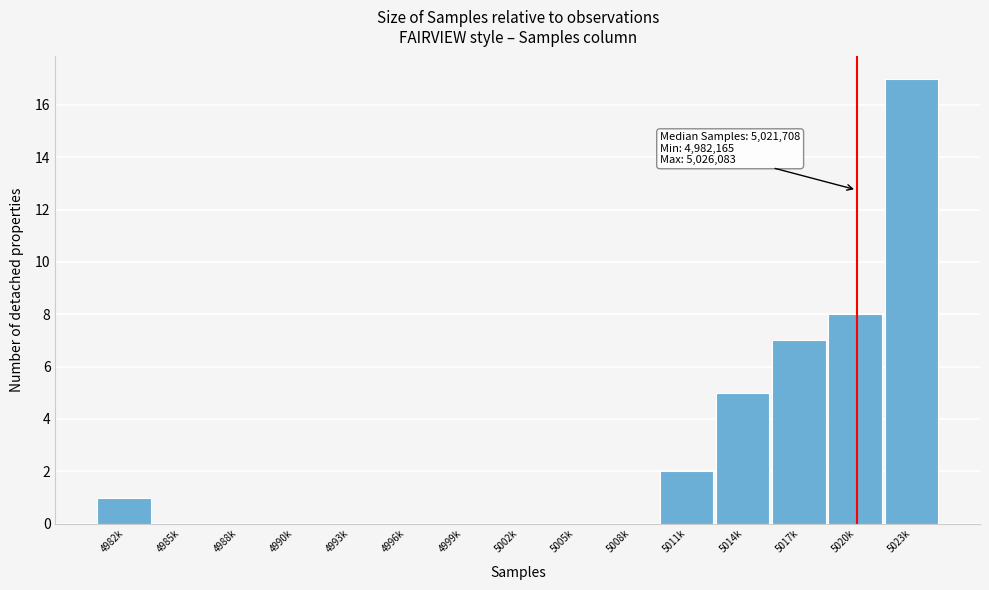

Reading left to right, list all the values displayed in this chart.

4982k=1	4985k=0	4988k=0	4990k=0	4993k=0	4996k=0	4999k=0	5002k=0	5005k=0	5008k=0	5011k=2	5014k=5	5017k=7	5020k=8	5023k=17